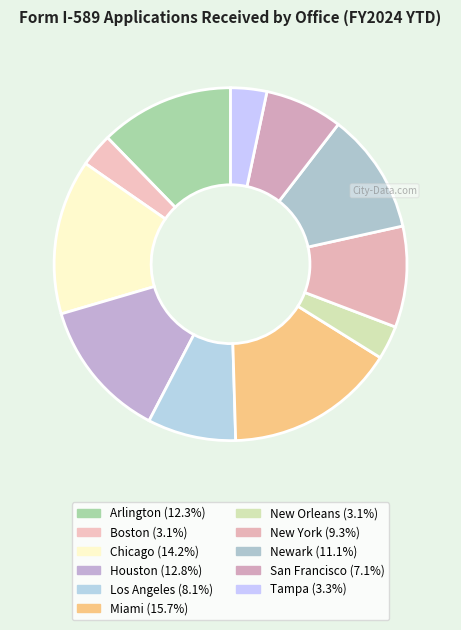

Between Tampa and Los Angeles, which is larger?

Los Angeles